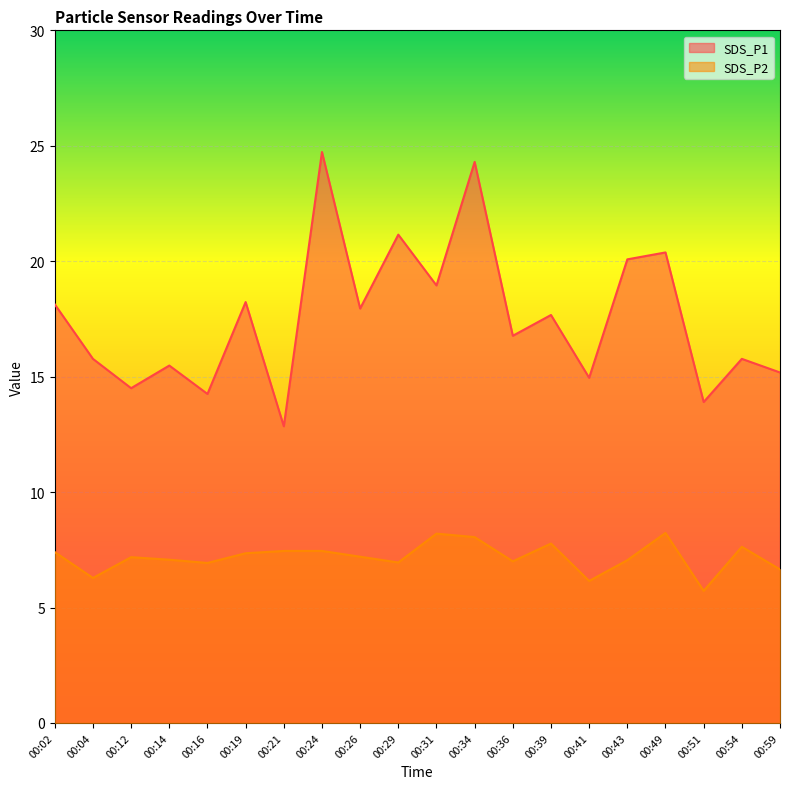

Rank the series at 00:31 from lowest to highest value.

SDS_P2, SDS_P1